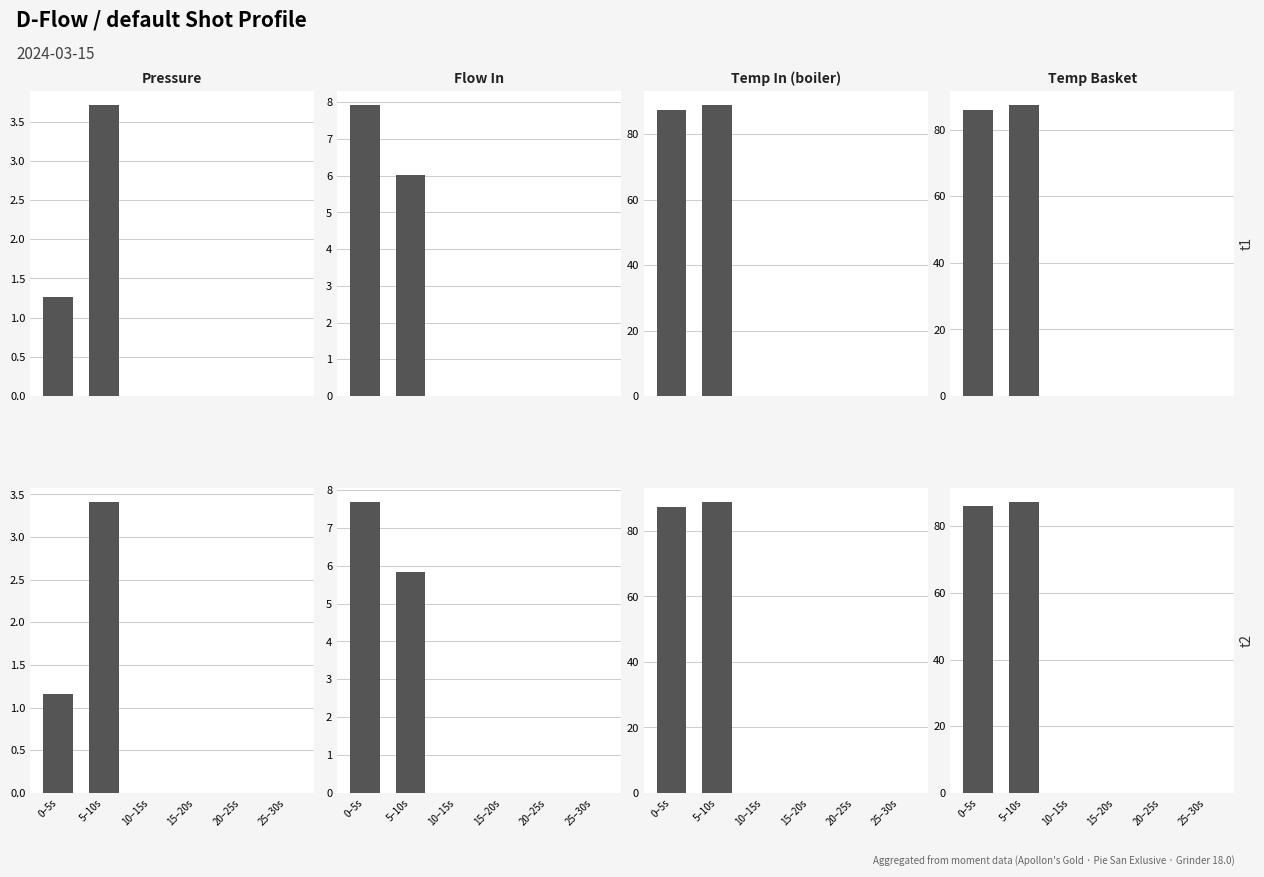

Between 15–20s and 10–15s, which is larger?

15–20s